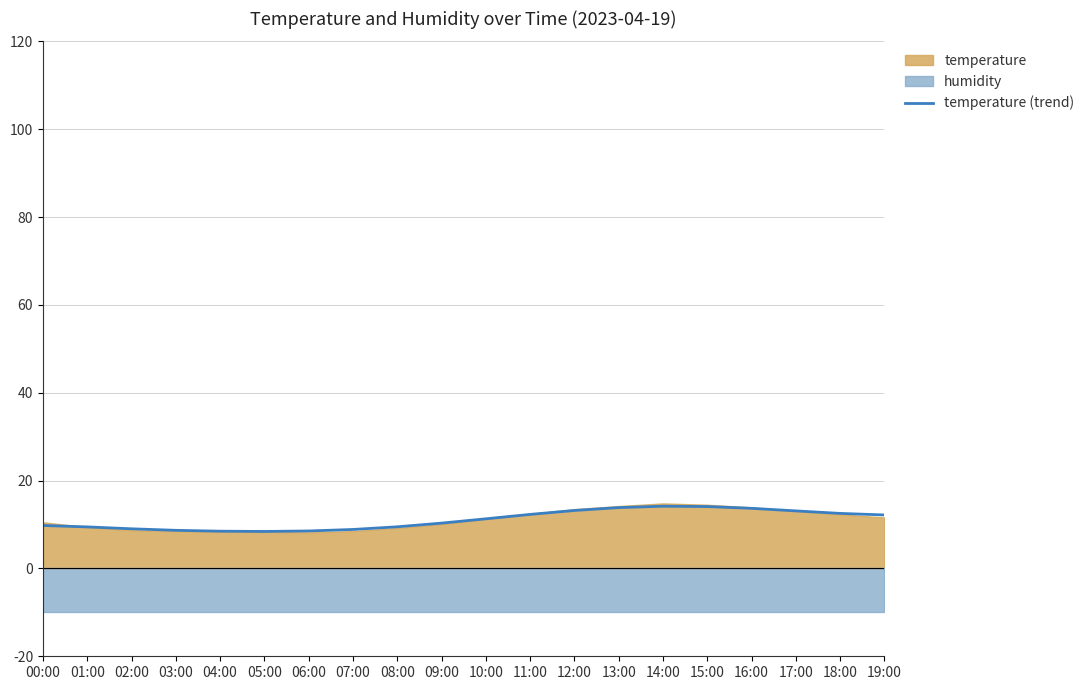

What is the label of the 14th point from the left?

13:00